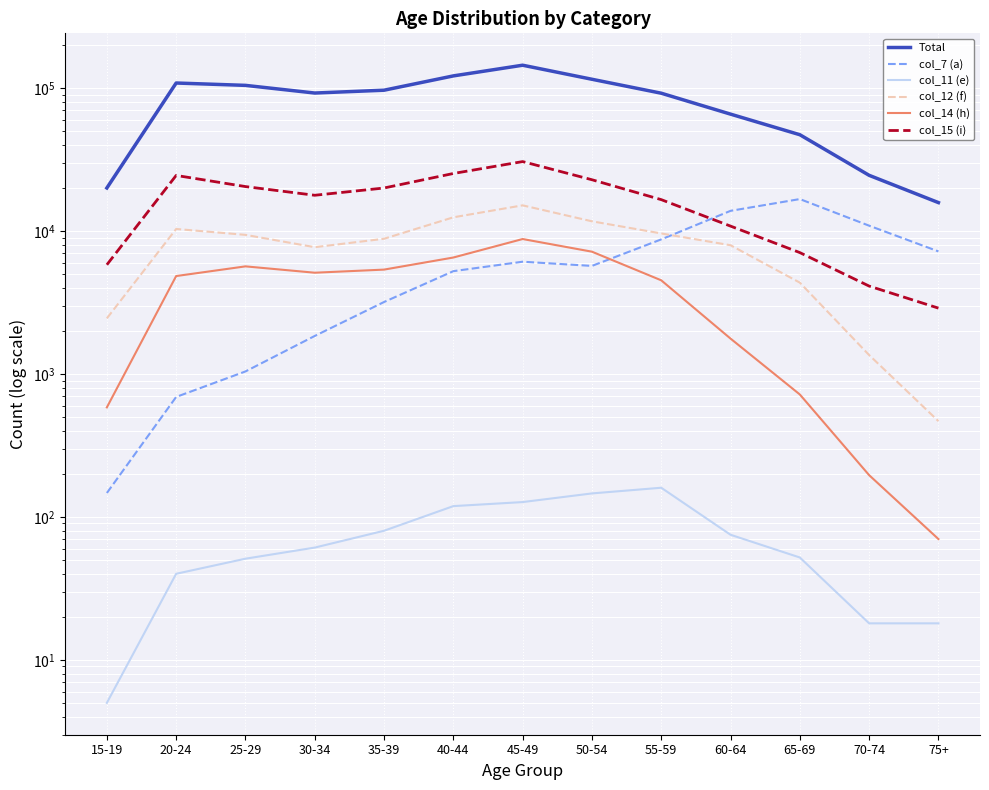

The value of col_15 (i) at 50-54 is 31718. True or false?

False